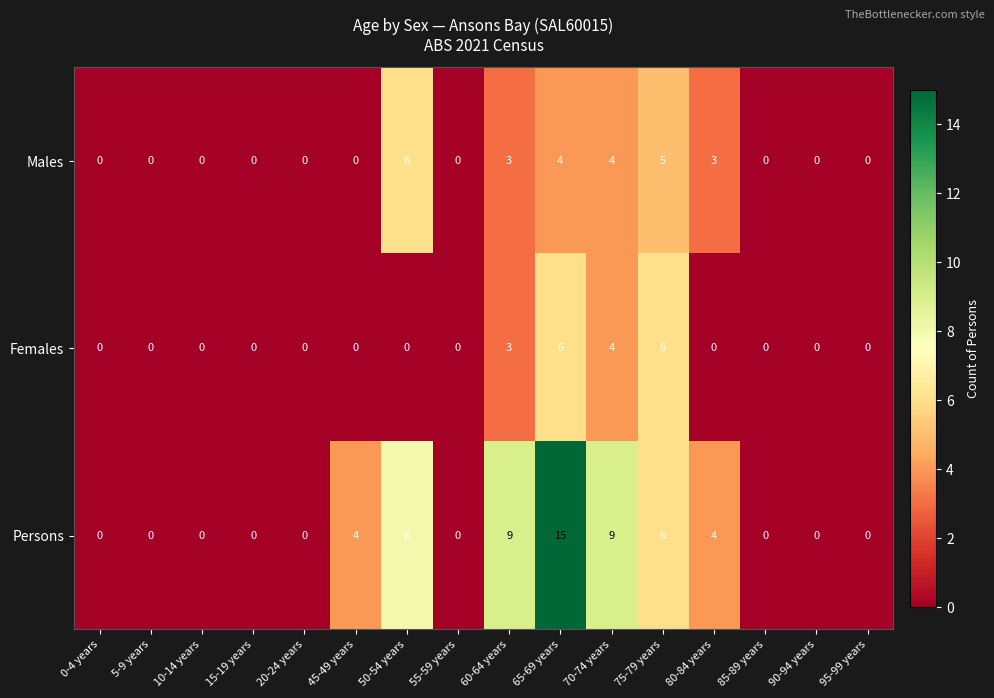

Rank the series by their average value, from lowest to highest.

Females, Males, Persons